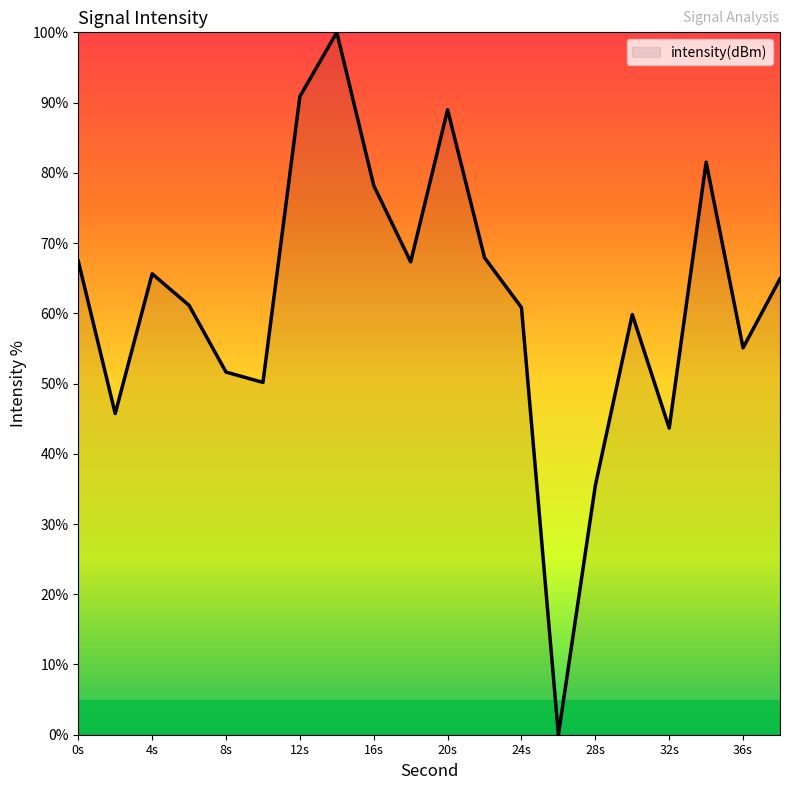

What is the difference between the maximum and minimum values?

100.0